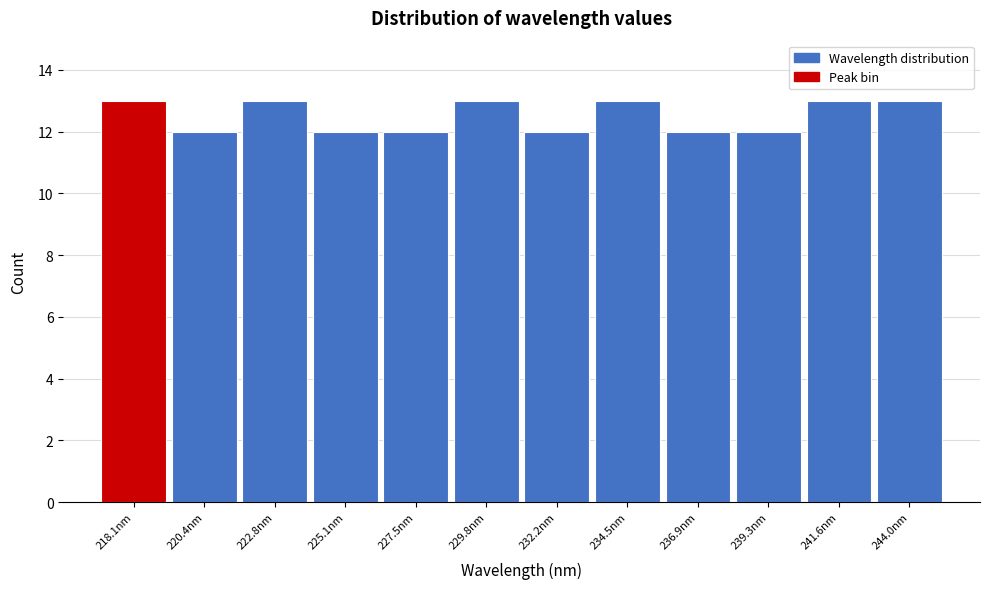

Reading left to right, extract all data points from this chart.

13	12	13	12	12	13	12	13	12	12	13	13